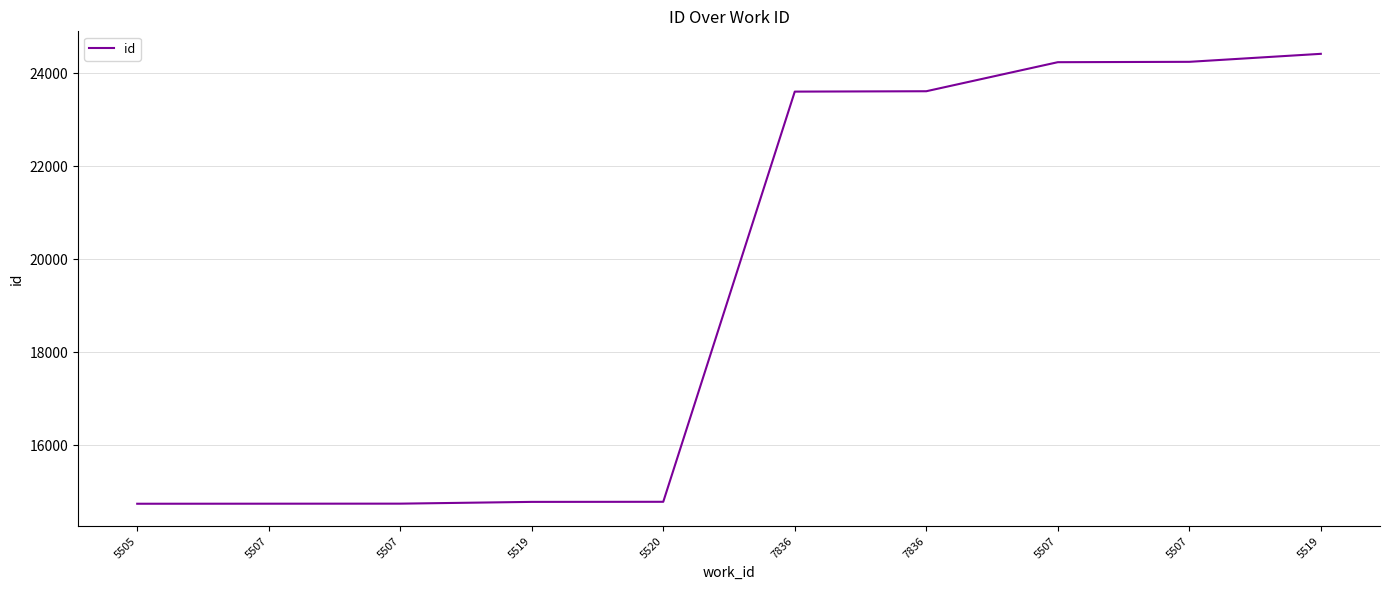

Where is the data nearest to the value 19581?

7836